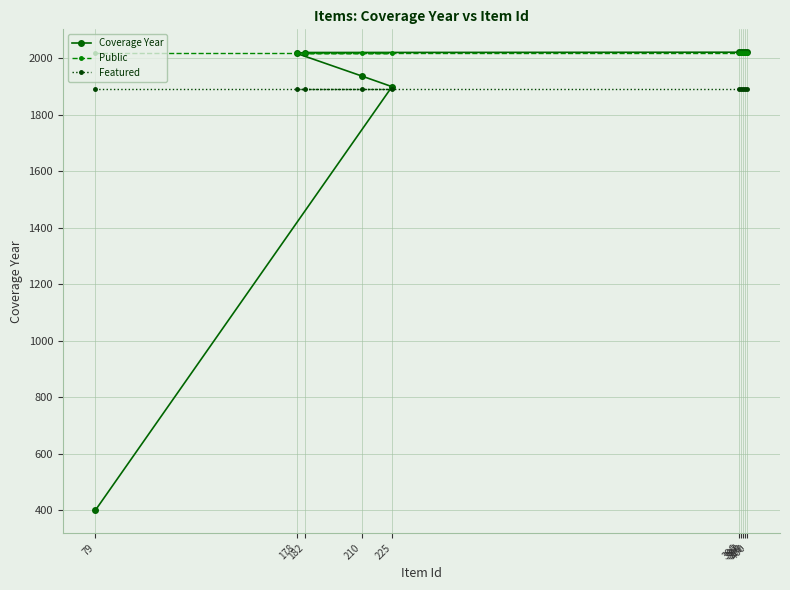

At which label is Coverage Year closest to 1211?

225